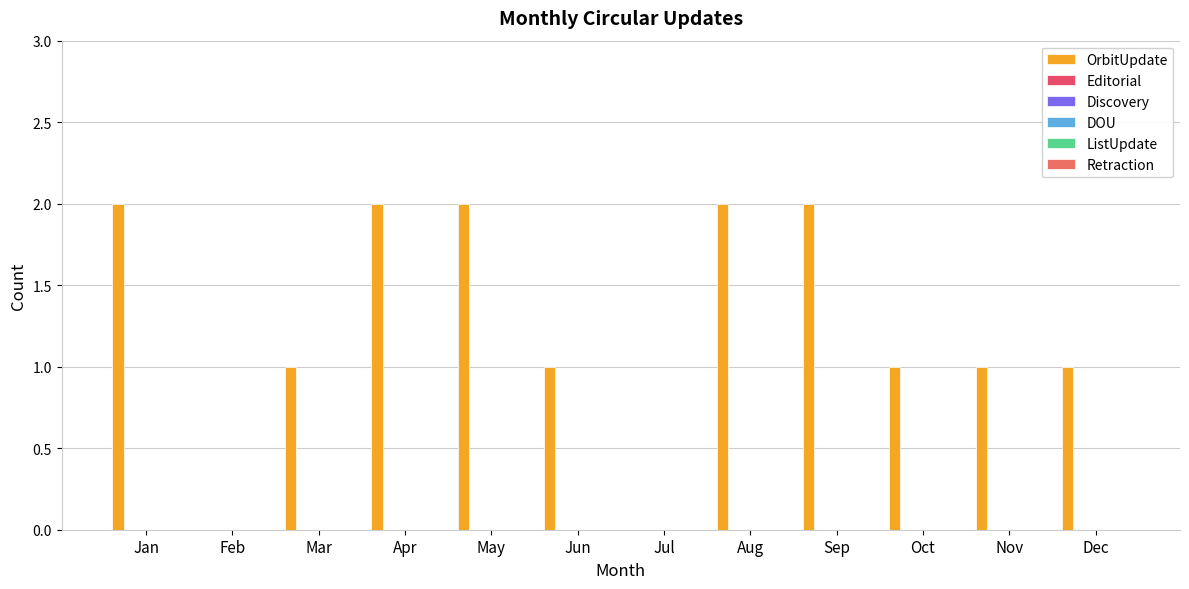

How many distinct data groups are displayed?

1